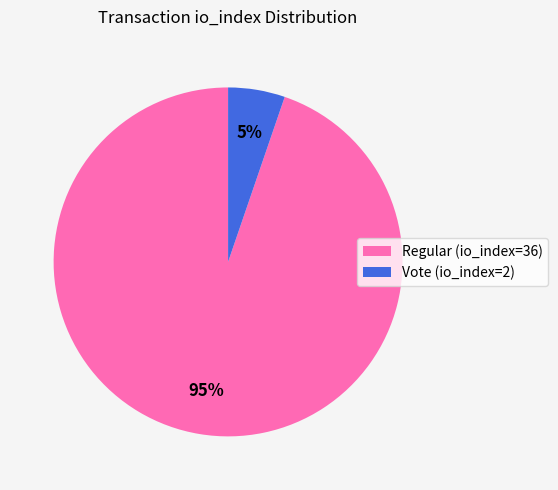

Does Regular (io_index=36) represent more than half of the total?

Yes